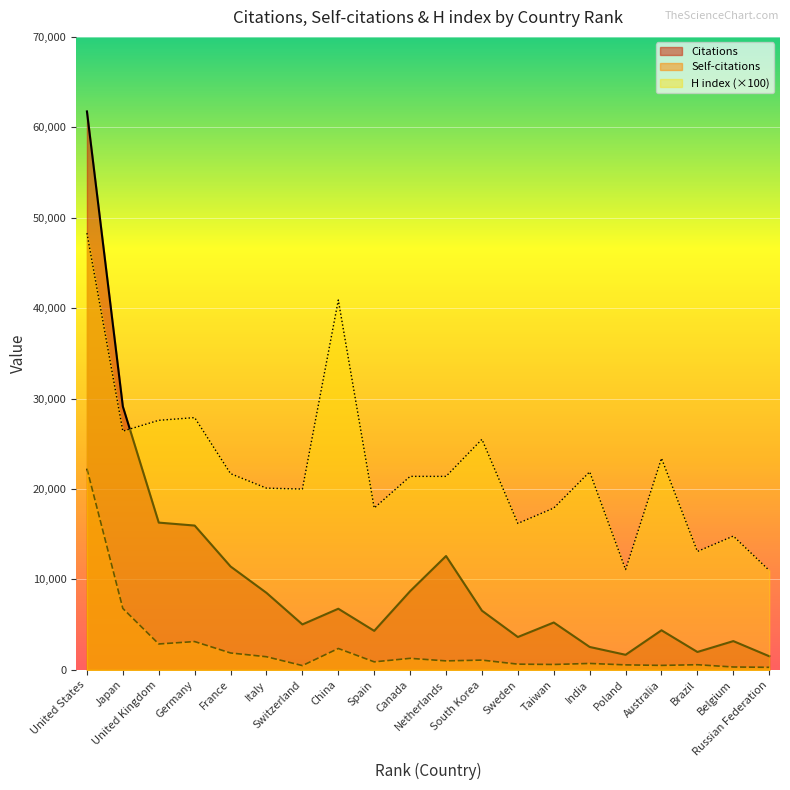

What are all the series names shown in the legend?

Citations, Self-citations, H index (×100)